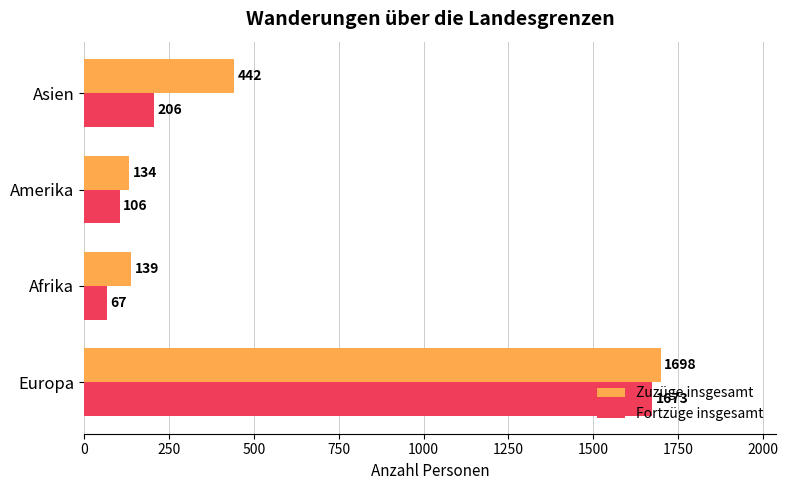

What is the maximum value shown in the chart?

1698